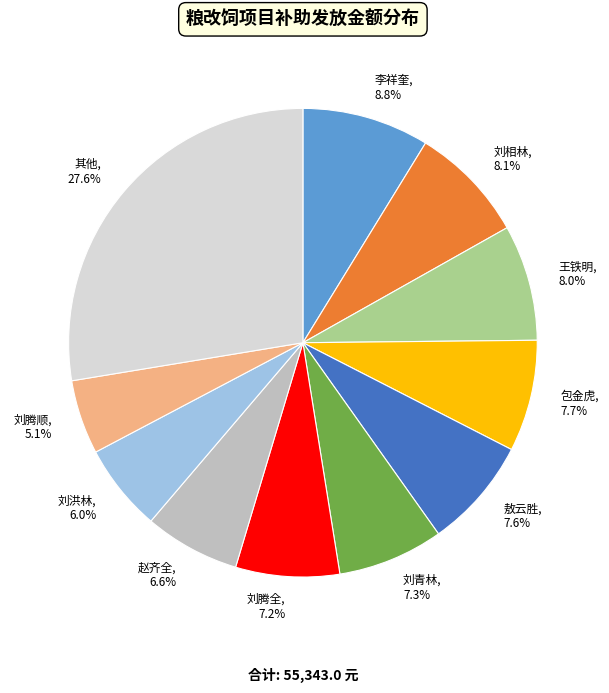

What percentage is NOT represented by 刘青林?

92.7%